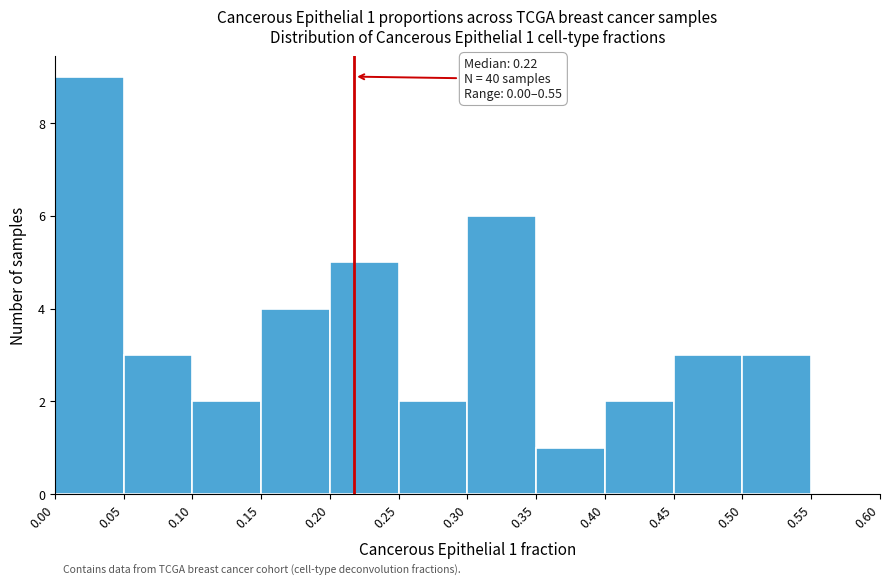

Over which range of the x-axis is the bar tallest?

0.00 to 0.05